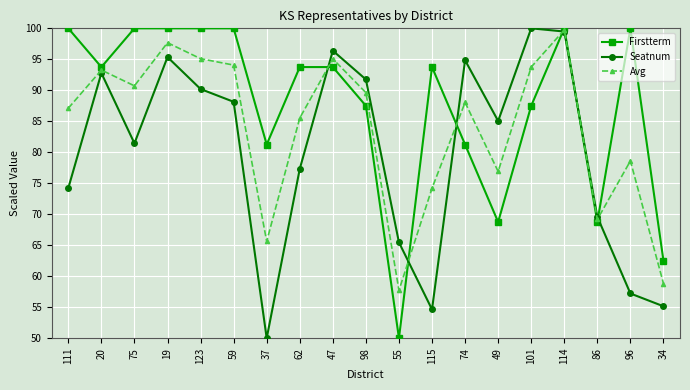

How many interior local peaks does the Seatnum series have?

5